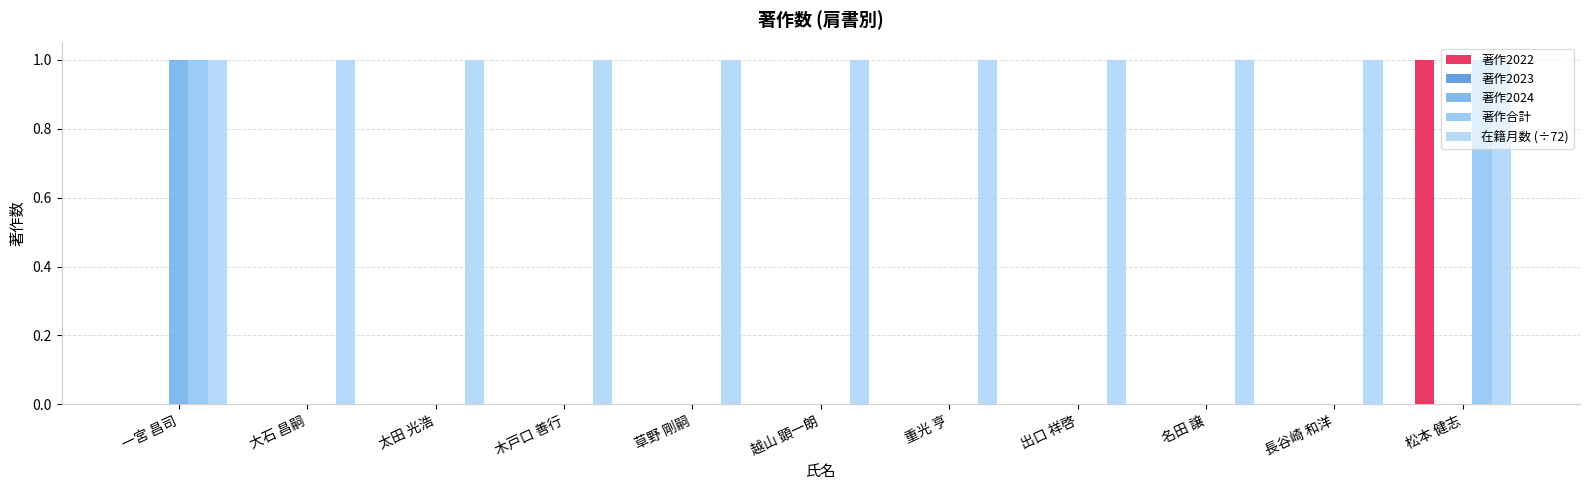

Is the value of 在籍月数 (÷72) at 草野 剛嗣 greater than the value of 著作2024 at 長谷崎 和洋?

Yes